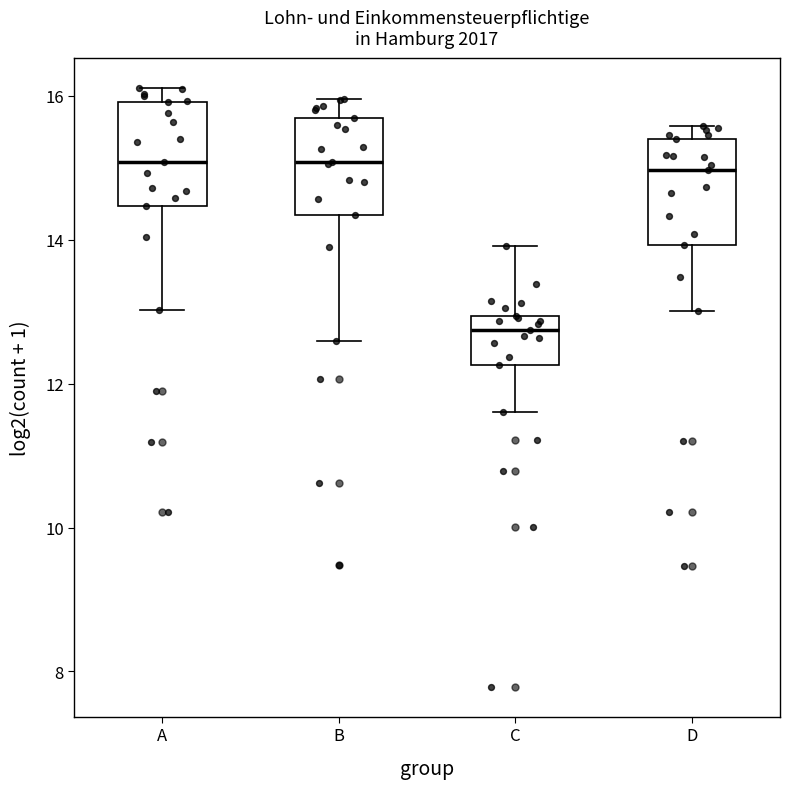

Where does the lower whisker of the box for D end on the y-axis? The values are not printed on the chart, so give them approximately, as read against the axis.

13.0